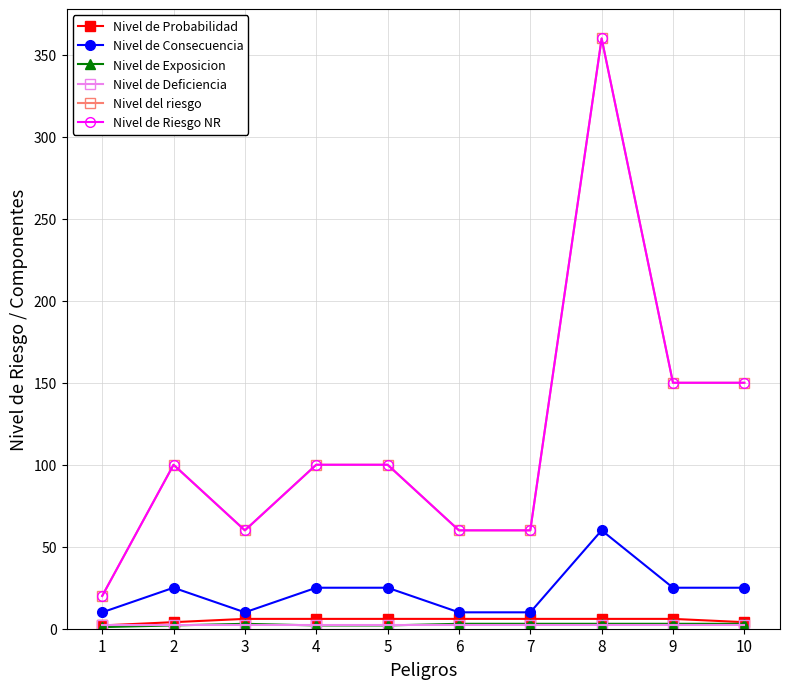

Is this an area chart (filled region under the line)?

No